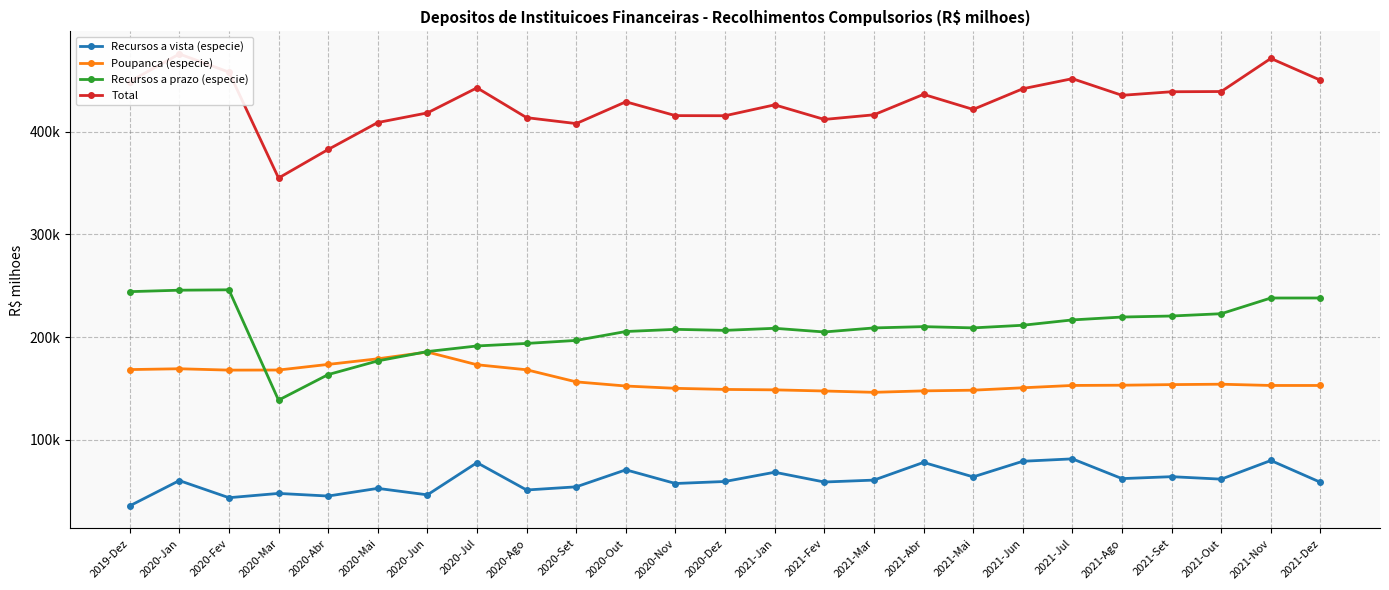

Reading left to right, what are all the values shown in this chart?

Recursos a vista (especie): 2019-Dez=35901.5	2020-Jan=60514.2	2020-Fev=43852.9	2020-Mar=48024.2	2020-Abr=45469.3	2020-Mai=52938.4	2020-Jun=46620.2	2020-Jul=77954.4	2020-Ago=51350.3	2020-Set=54428.9	2020-Out=70984.1	2020-Nov=57667.6	2020-Dez=59635.1	2021-Jan=68631.4	2021-Fev=59114.0	2021-Mar=60978.8	2021-Abr=78194.1	2021-Mai=64106.6	2021-Jun=79300.6	2021-Jul=81648.5	2021-Ago=62429.3	2021-Set=64311.9	2021-Out=61901.0	2021-Nov=80054.2	2021-Dez=58841.1
Poupanca (especie): 2019-Dez=168507.3	2020-Jan=169308.7	2020-Fev=167988.8	2020-Mar=168079.6	2020-Abr=173551.8	2020-Mai=178994.9	2020-Jun=185574.3	2020-Jul=173204.1	2020-Ago=168323.3	2020-Set=156546.4	2020-Out=152514.1	2020-Nov=150273.4	2020-Dez=149201.1	2021-Jan=148778.9	2021-Fev=147678.5	2021-Mar=146386.1	2021-Abr=147794.9	2021-Mai=148455.5	2021-Jun=150796.7	2021-Jul=153073.8	2021-Ago=153300.2	2021-Set=153886.8	2021-Out=154273.0	2021-Nov=153047.2	2021-Dez=153048.5
Recursos a prazo (especie): 2019-Dez=244329.0	2020-Jan=245741.2	2020-Fev=246114.4	2020-Mar=138774.9	2020-Abr=163639.2	2020-Mai=176950.7	2020-Jun=186051.9	2020-Jul=191484.8	2020-Ago=193949.1	2020-Set=196876.5	2020-Out=205552.9	2020-Nov=207653.5	2020-Dez=206663.3	2021-Jan=208679.7	2021-Fev=205097.5	2021-Mar=209033.7	2021-Abr=210293.5	2021-Mai=209075.8	2021-Jun=211630.9	2021-Jul=216832.9	2021-Ago=219631.0	2021-Set=220631.1	2021-Out=222869.3	2021-Nov=238146.4	2021-Dez=238152.7
Total: 2019-Dez=448737.9	2020-Jan=475564.1	2020-Fev=457956.1	2020-Mar=354878.7	2020-Abr=382660.2	2020-Mai=408883.9	2020-Jun=418246.5	2020-Jul=442643.4	2020-Ago=413622.7	2020-Set=407851.8	2020-Out=429051.0	2020-Nov=415594.5	2020-Dez=415499.5	2021-Jan=426090.0	2021-Fev=411890.1	2021-Mar=416398.6	2021-Abr=436282.4	2021-Mai=421637.9	2021-Jun=441728.2	2021-Jul=451555.2	2021-Ago=435360.6	2021-Set=438829.8	2021-Out=439043.3	2021-Nov=471247.8	2021-Dez=450042.2